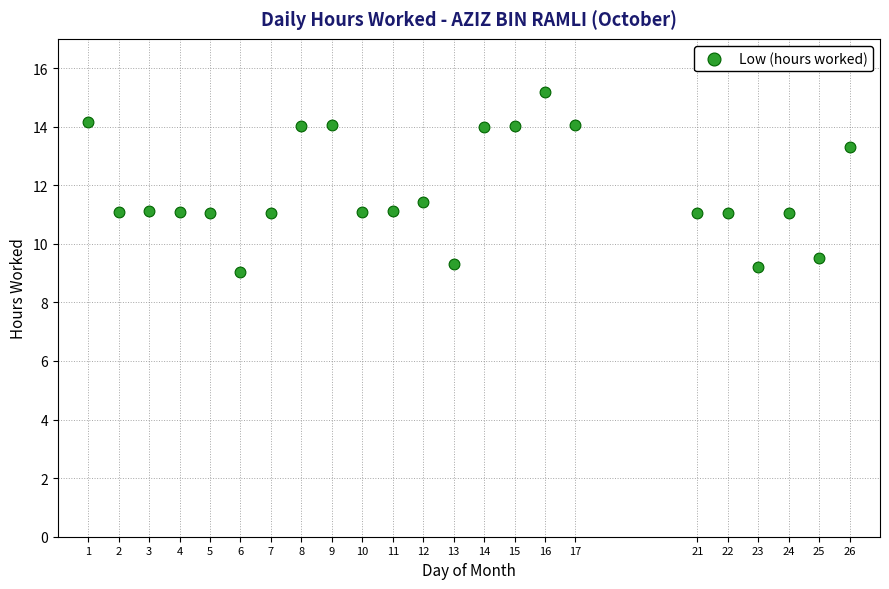

What is the range of Y values (max minus min)?

6.1